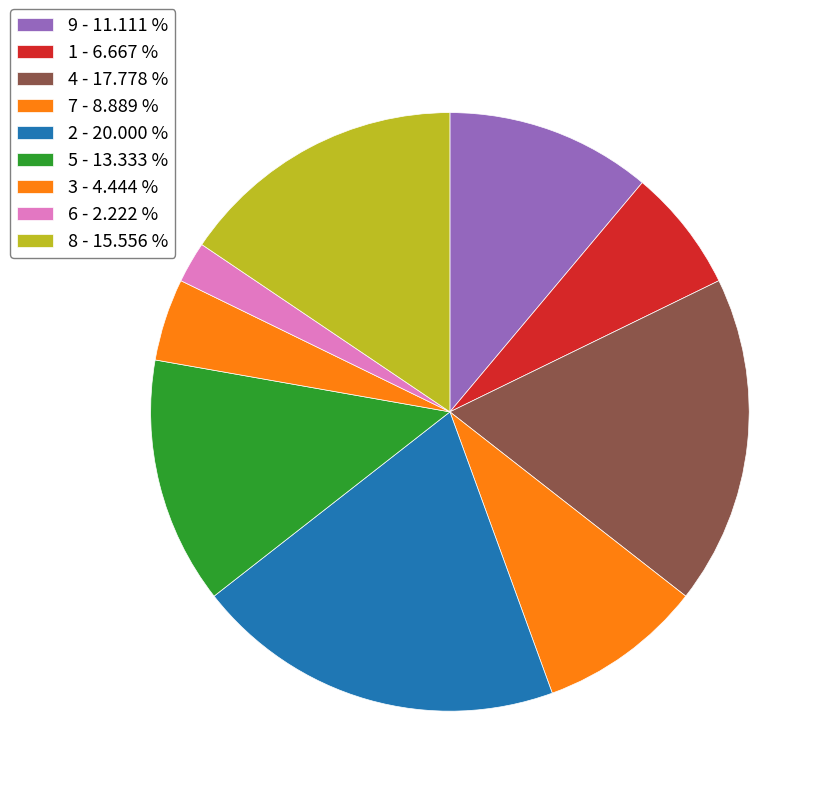

How many slices are in this pie chart?

9